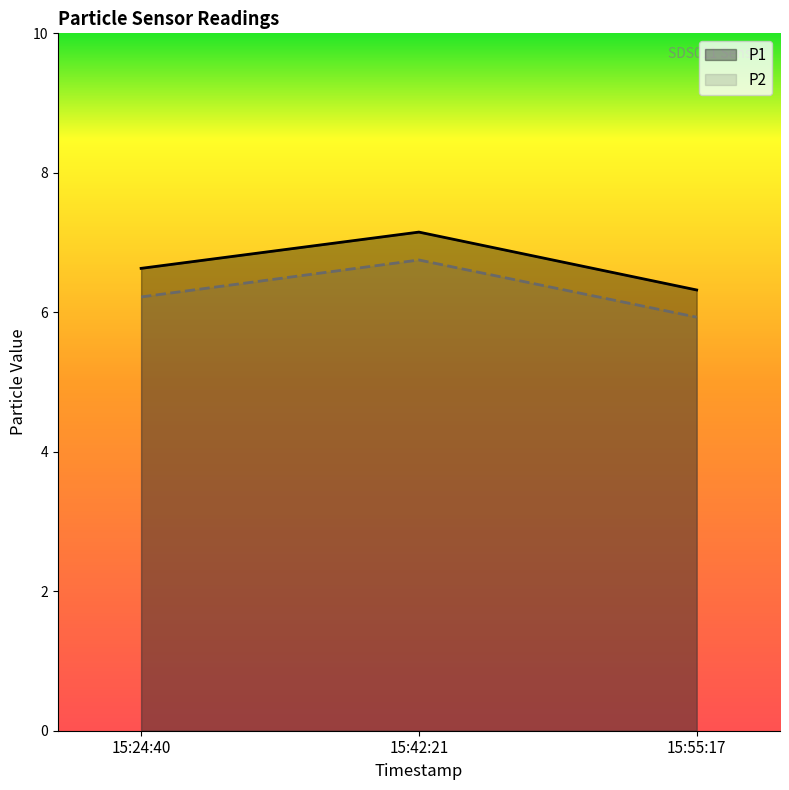

List the labels in order of P1 value, largest first.

15:42:21, 15:24:40, 15:55:17